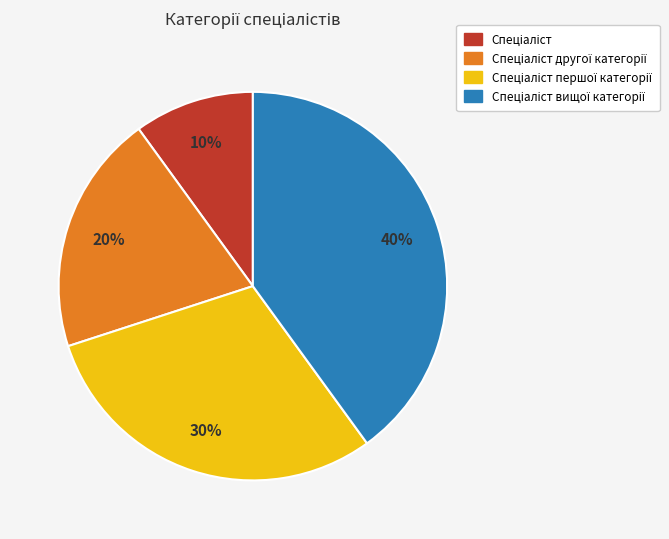

Is there a majority slice in this chart?

No